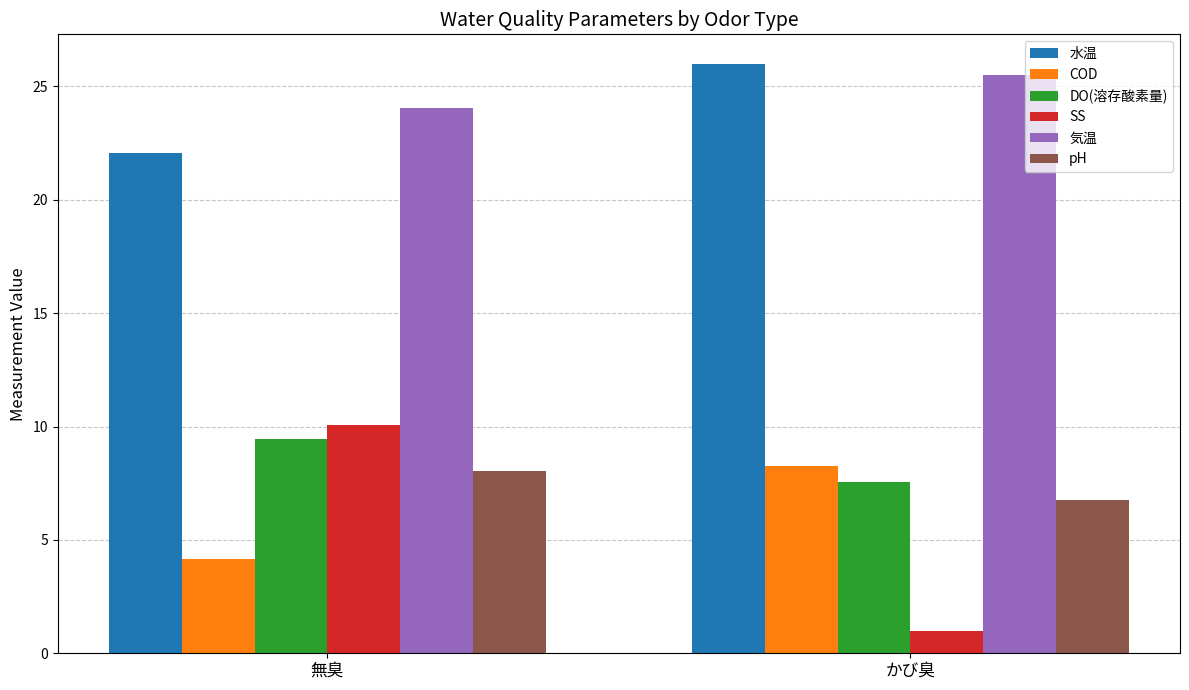

What is the average value of the SS series?

5.5